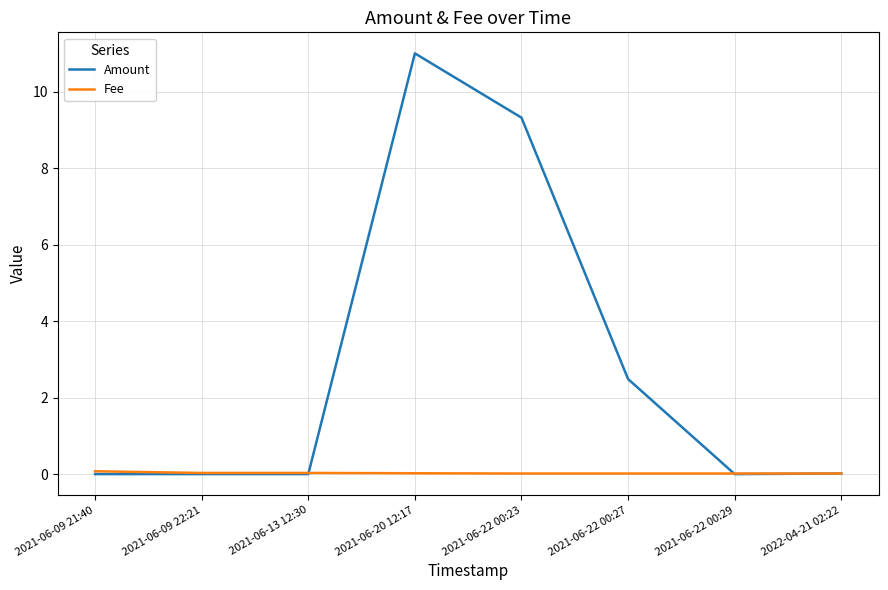

Which series has the largest total across all categories?

Amount